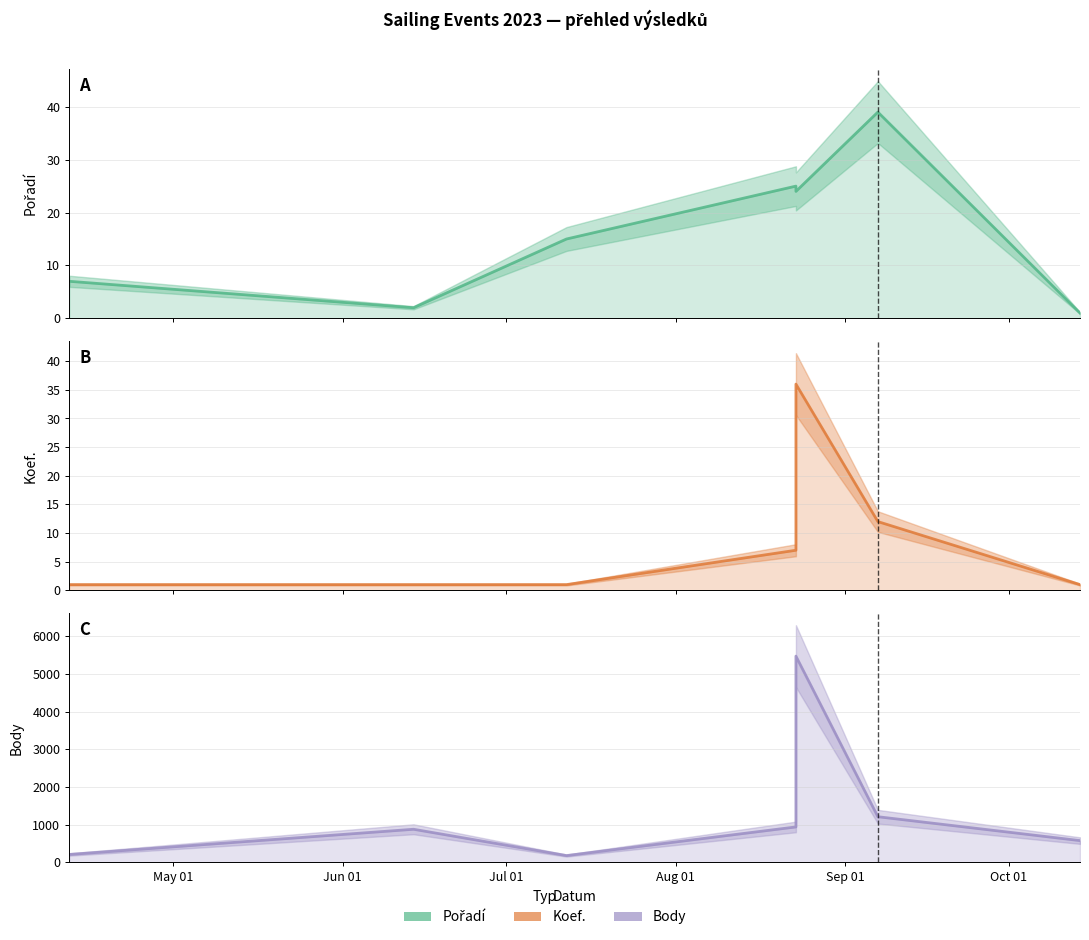

Read the Body value at 2023-08-23.

941